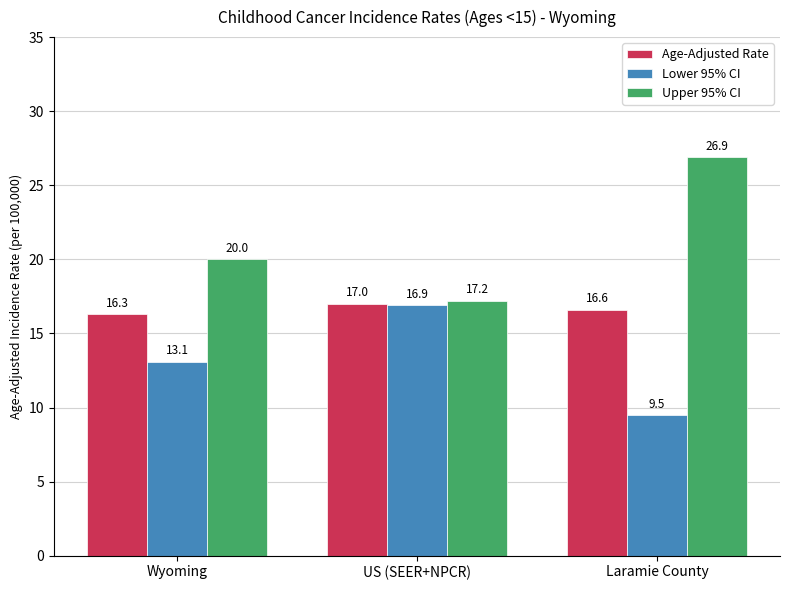

What position from the left is Laramie County?

3